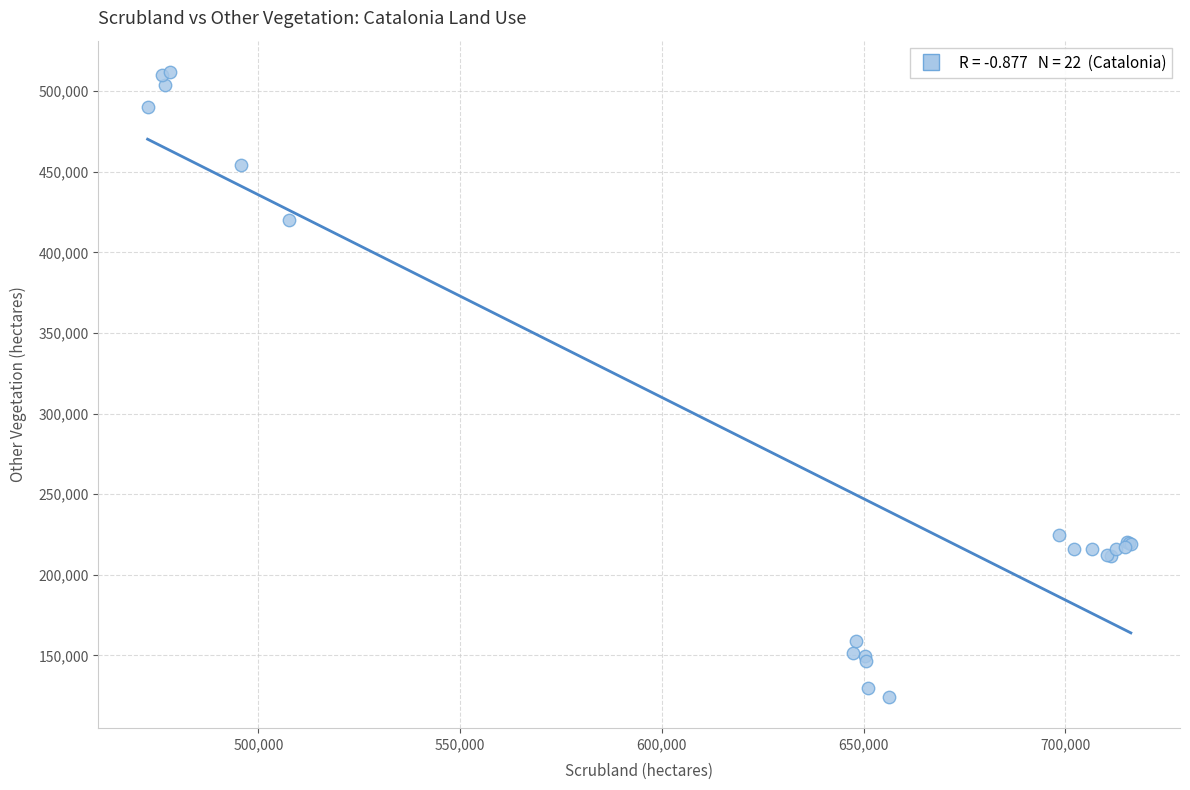

What Y value in the scatter plot is closest to 318093?

224577